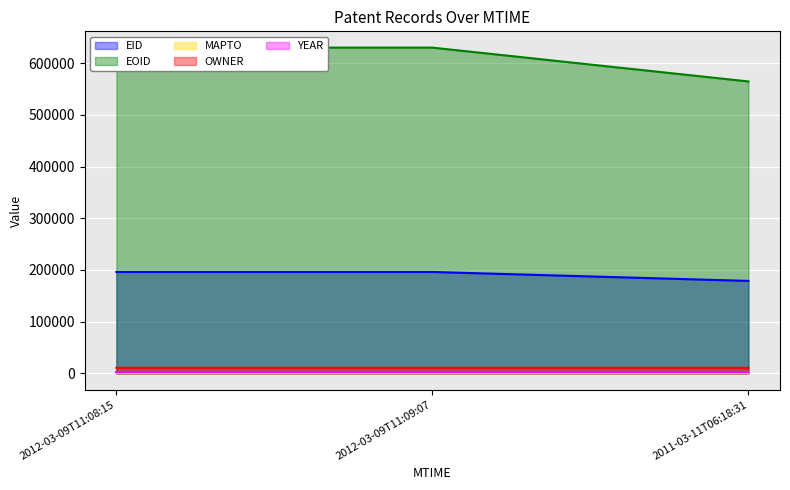

How many values in the EOID series exceed 630001?

1